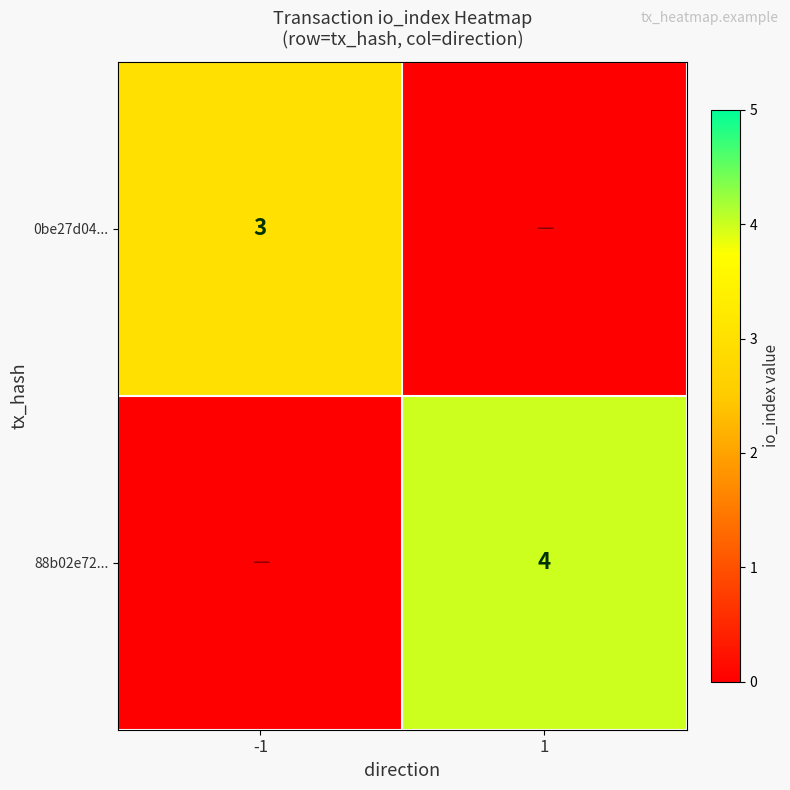

Is it true that 88b02e72... equals 2 at 1?

False